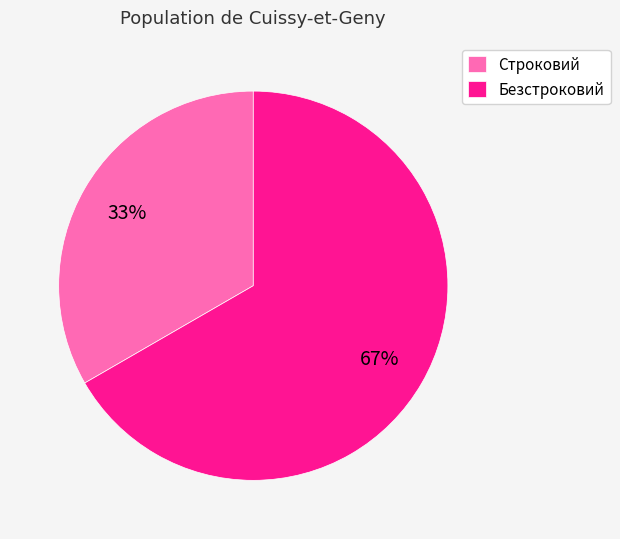

Which has a higher value, Безстроковий or Строковий?

Безстроковий